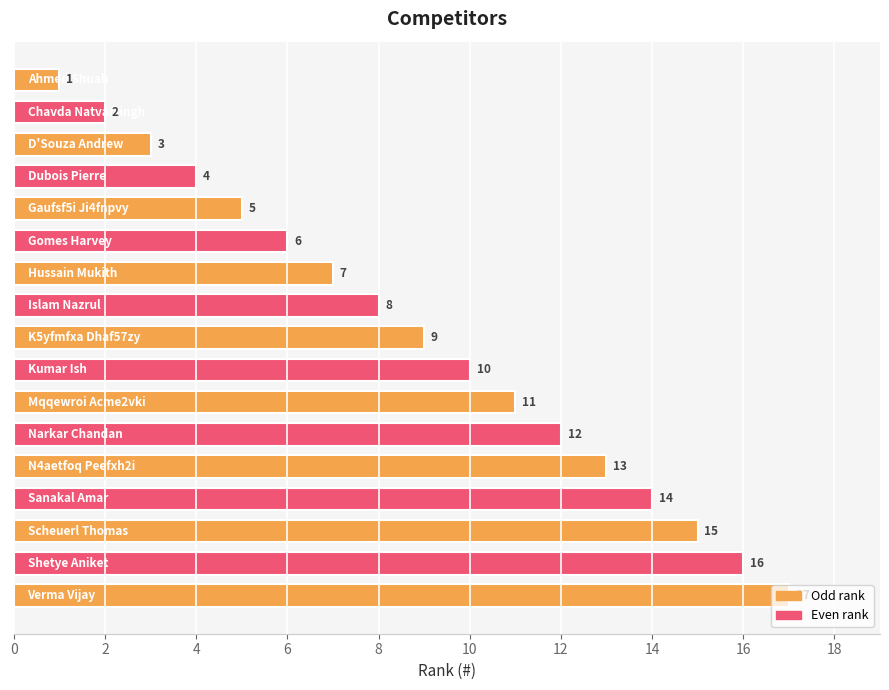

How many data points are less than 9?

8